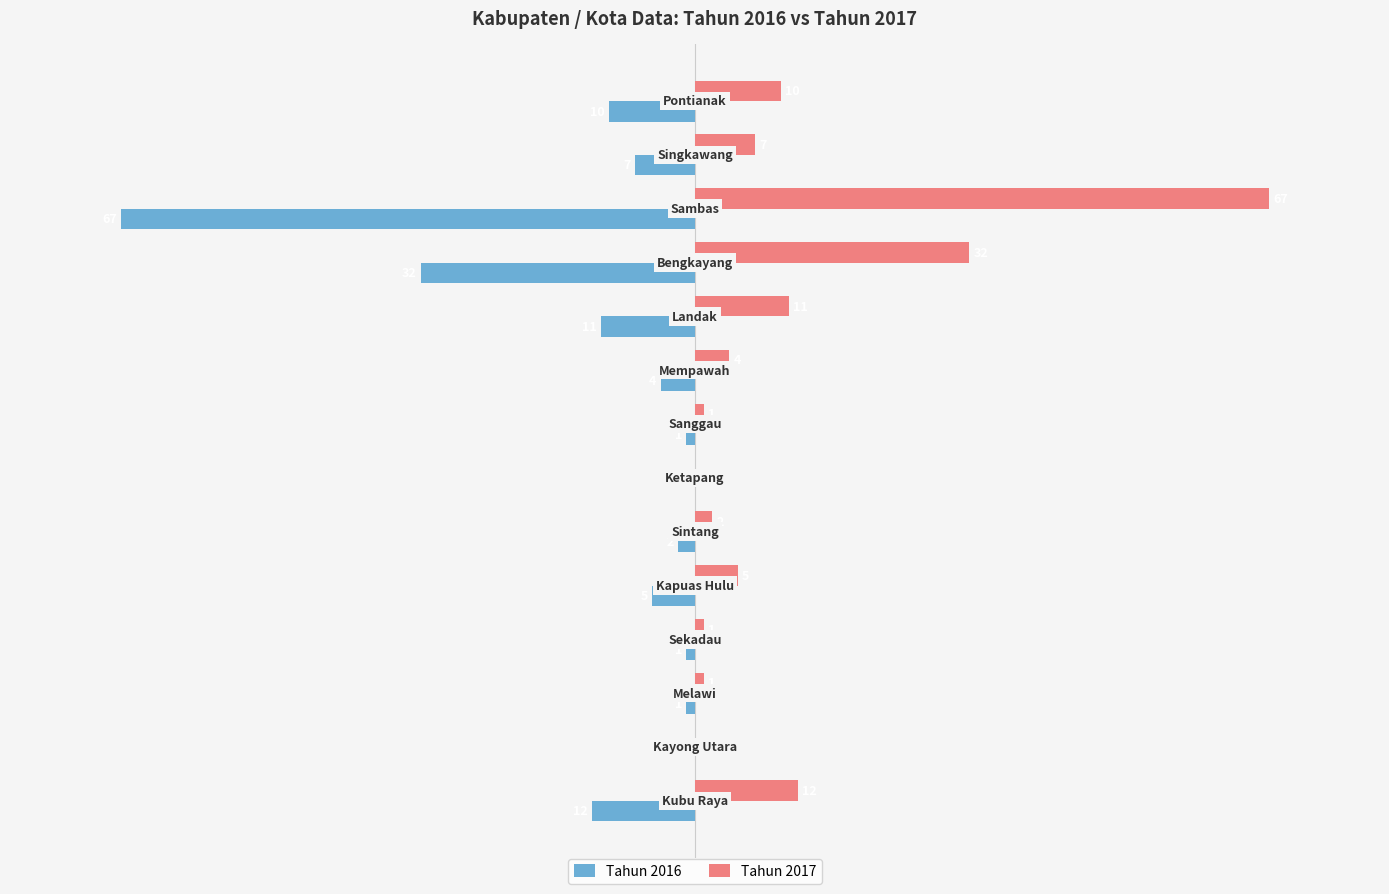

Which series has the largest range (max minus min)?

Tahun 2016